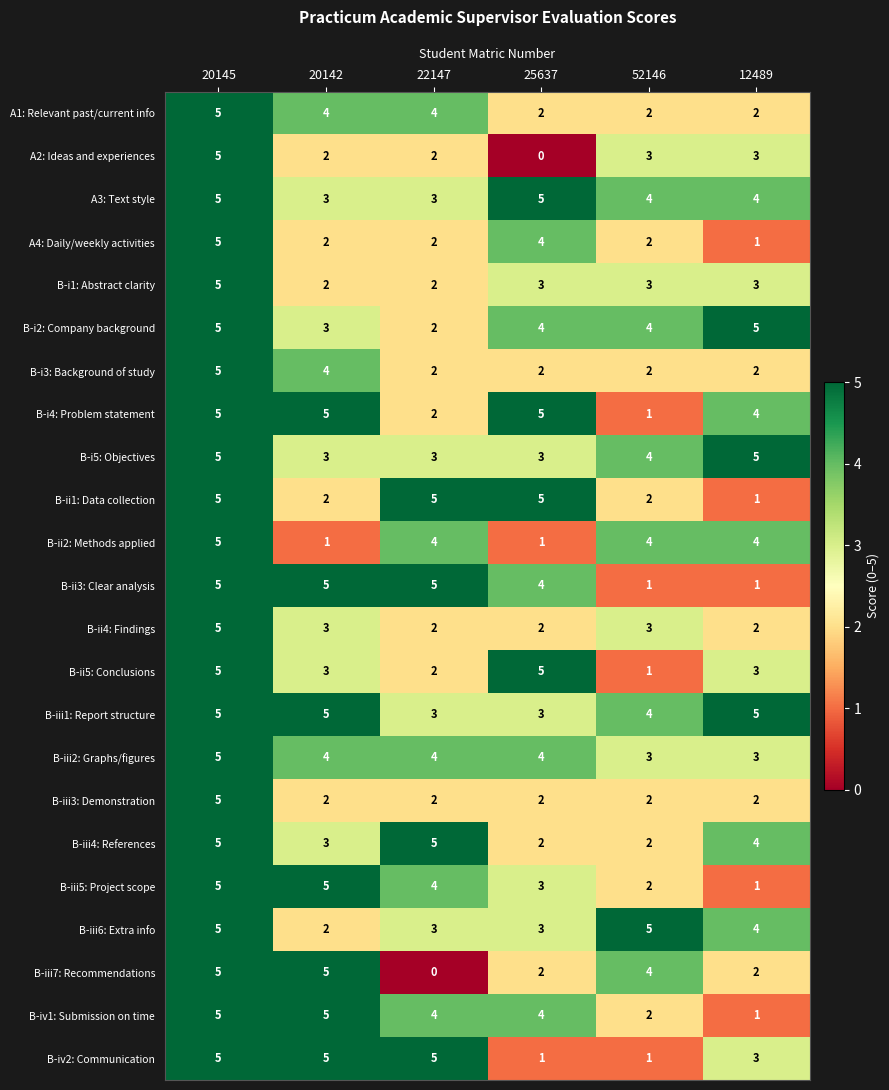

What is the spread (max minus min) of values at 52146?

4